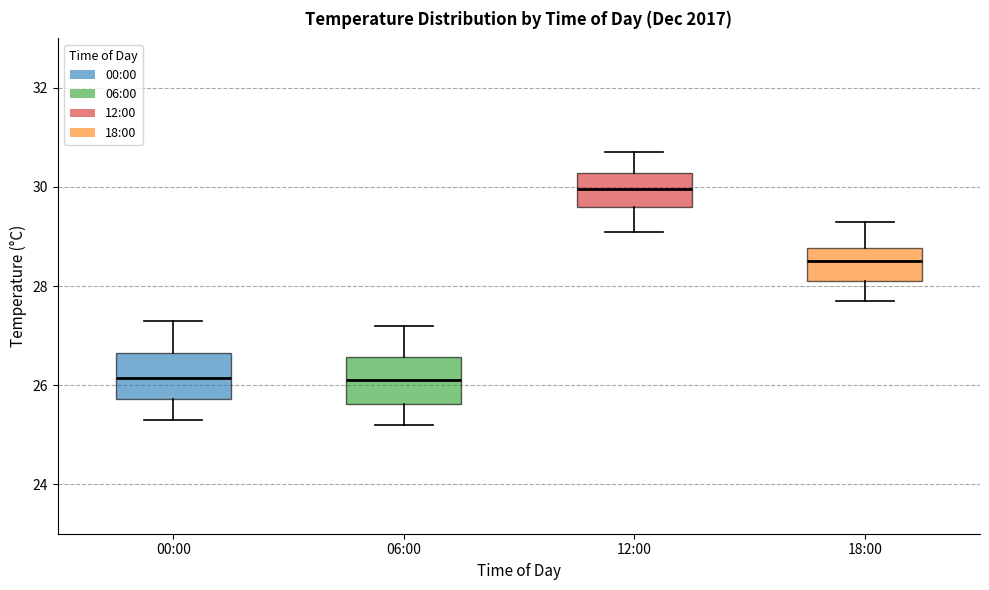

Reading left to right, transcribe this box plot: for each box, give where its median line is, the range the box spans, and where its two whiskers end, as read against the y-axis. The values are not printed on the chart, so give them approximately, as read against the axis.

00:00: median 26.2, box 25.8 to 26.6, whiskers 25.4 to 27.4
06:00: median 26.2, box 25.6 to 26.6, whiskers 25.2 to 27.2
12:00: median 30.0, box 29.6 to 30.2, whiskers 29.2 to 30.8
18:00: median 28.6, box 28.2 to 28.8, whiskers 27.8 to 29.4